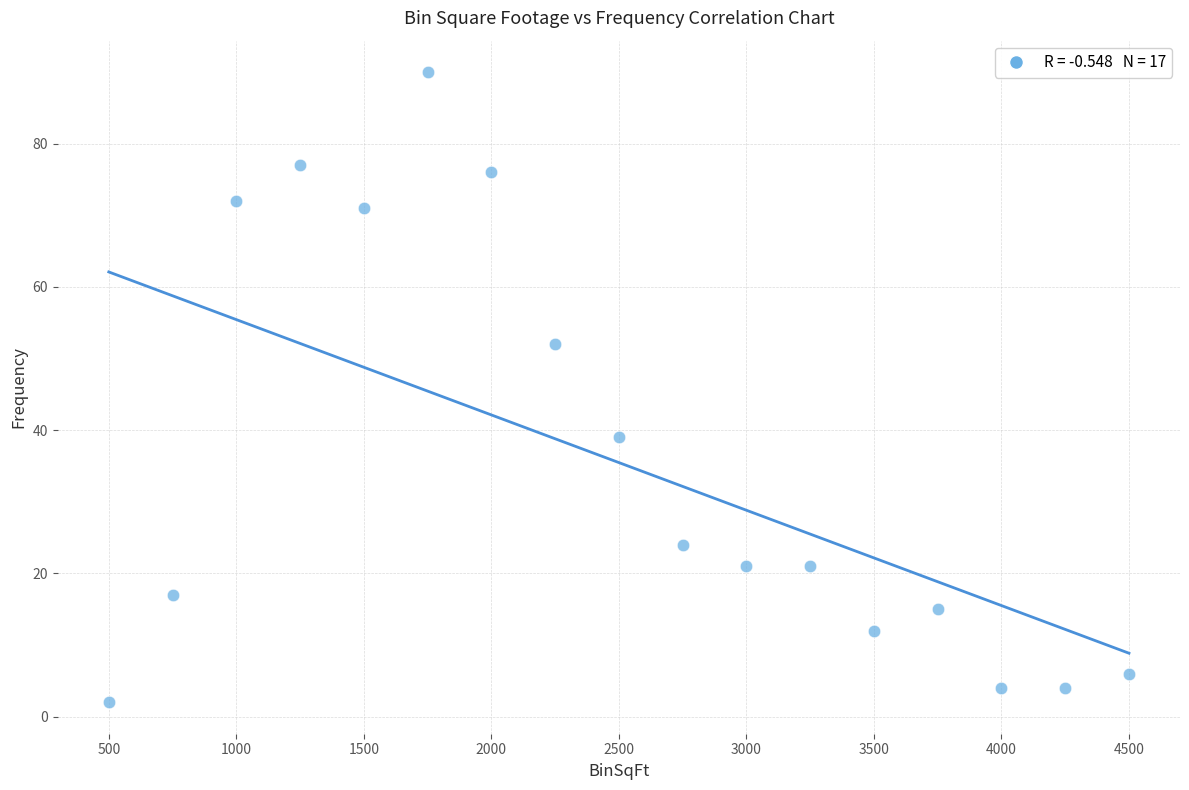

What Y value in the scatter plot is closest to 46?

52